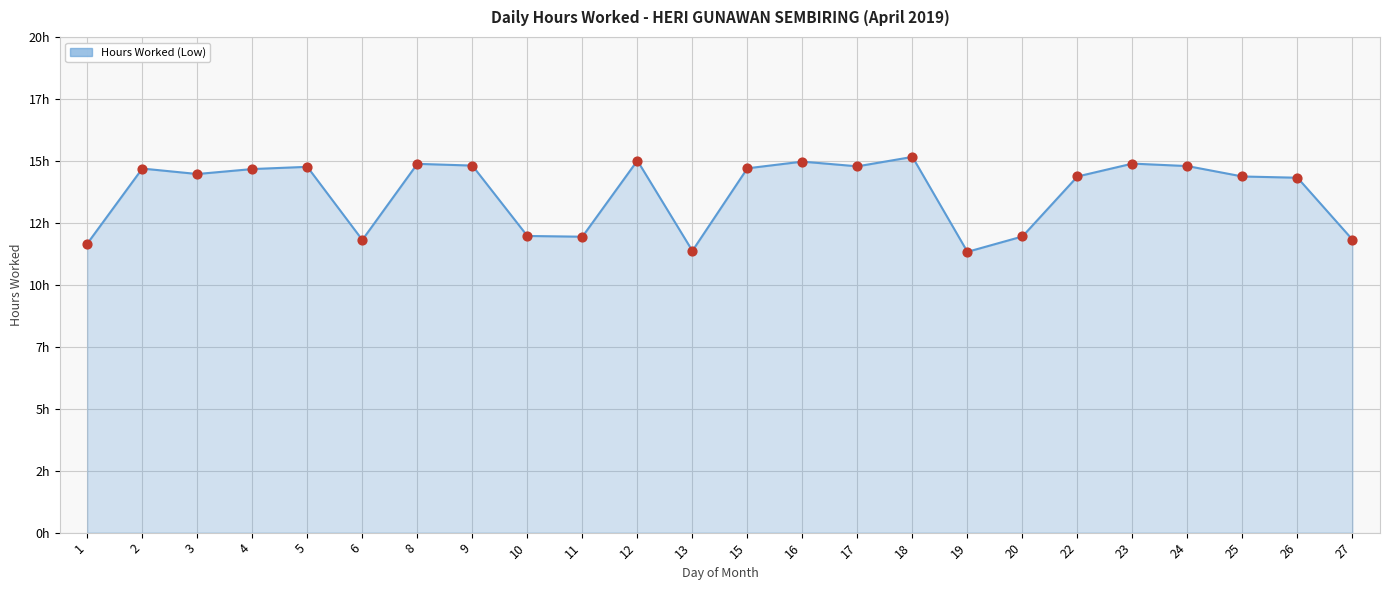

What is the change in value from 9 to 26?

-0.5